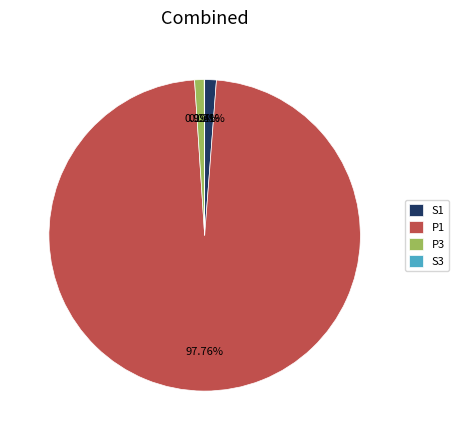

Which slice is the largest?

P1